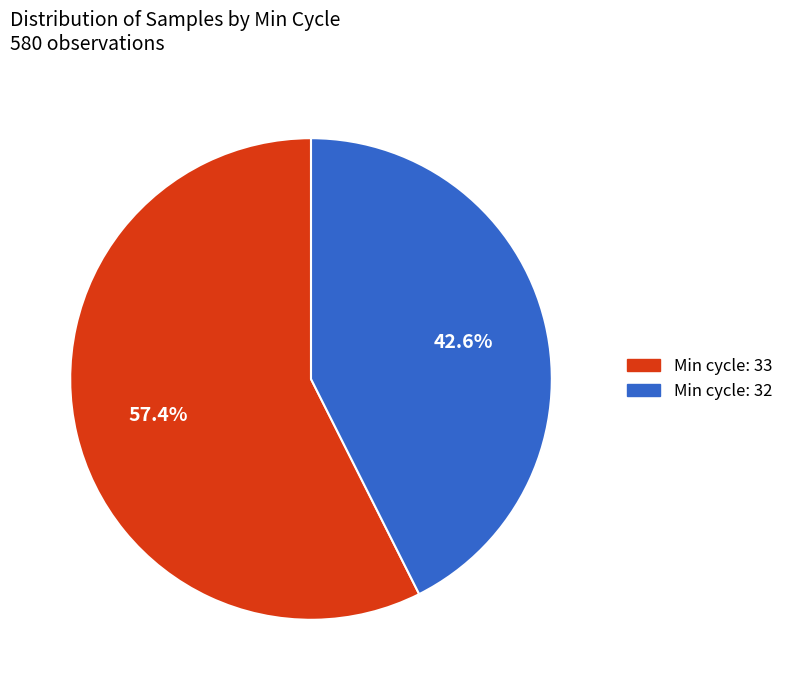

Is there any slice that represents more than half of the pie?

Yes